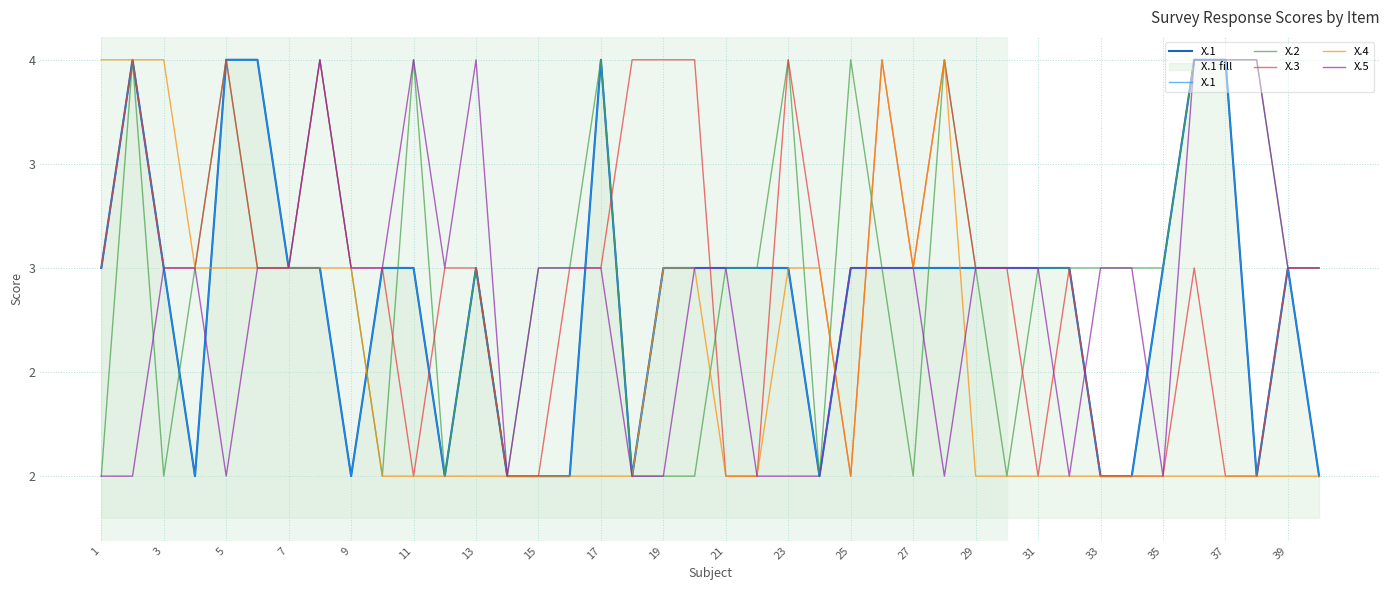

Is the value of X.1 at 7 greater than the value of X.3 at 21?

No